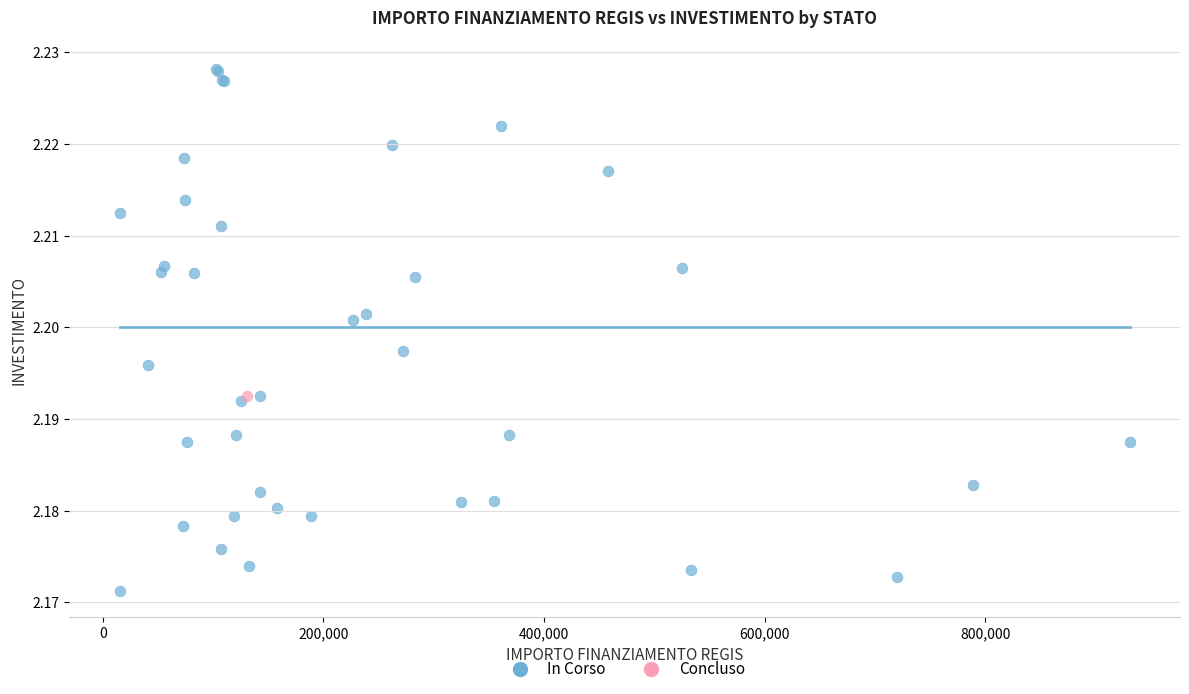

What are all the series names shown in the legend?

In Corso, Concluso